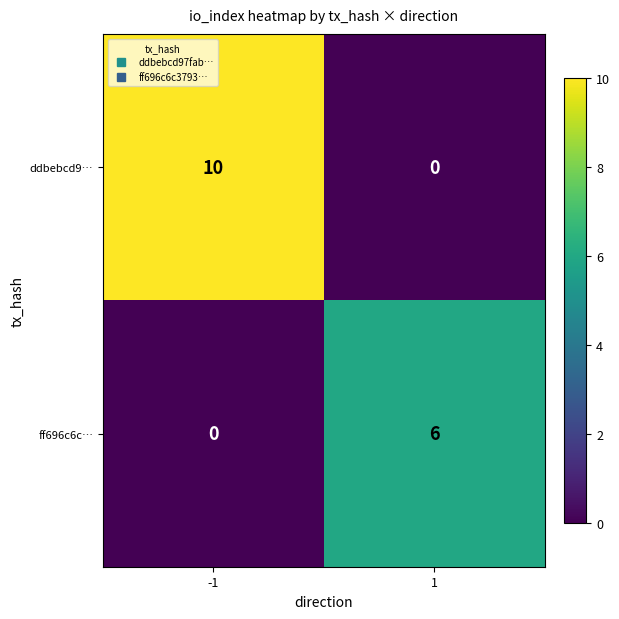

What value does the ddbebcd9… series have at -1, to the nearest 10?

10